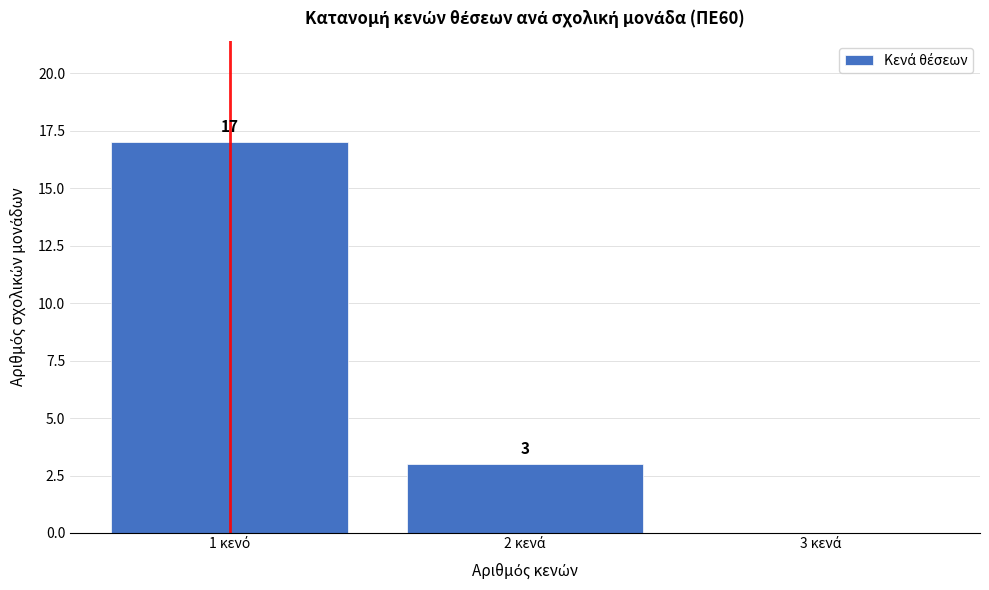

What is the maximum value shown in the chart?

17